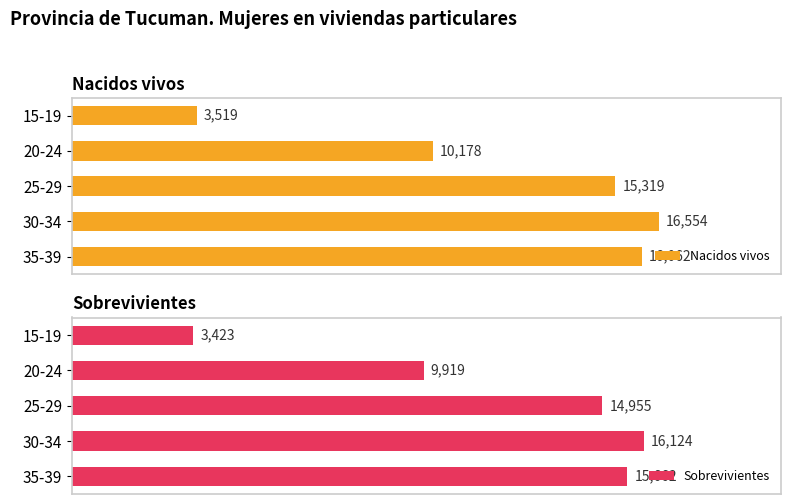

Rank the categories by Nacidos vivos value from lowest to highest.

15-19, 20-24, 25-29, 35-39, 30-34